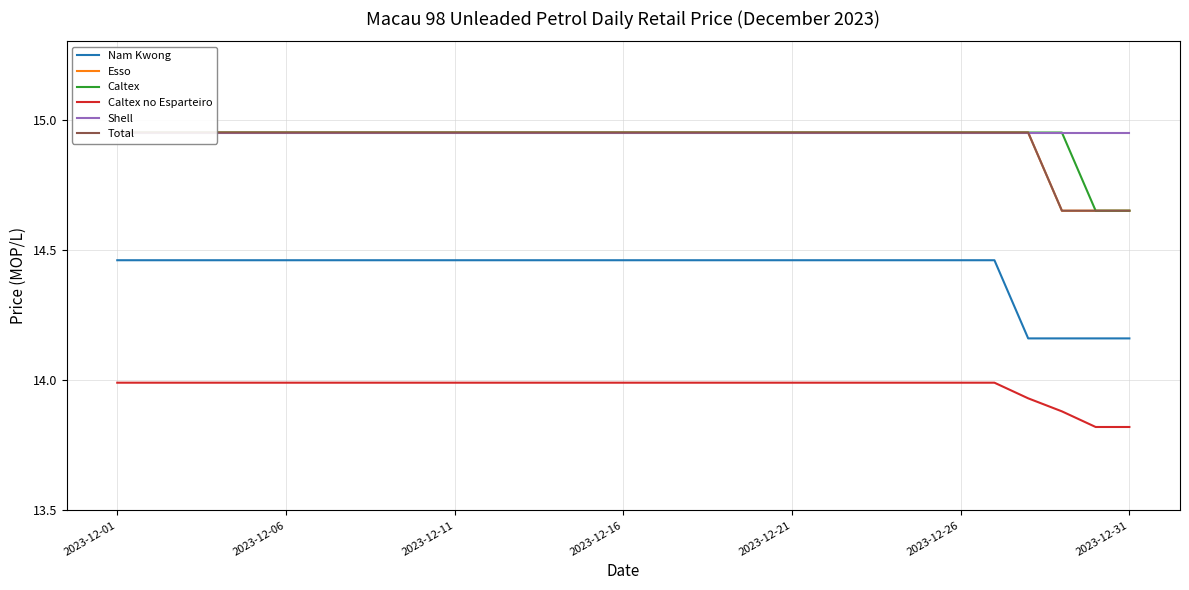

True or false: Caltex and Shell intersect in this chart.

False